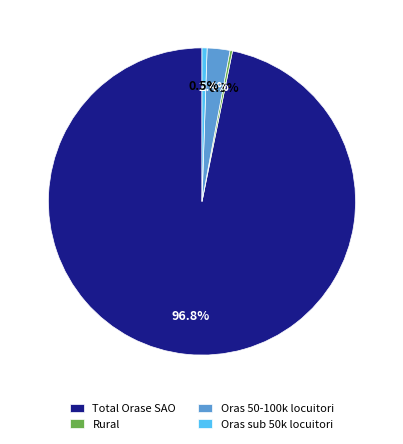

Which category has the biggest portion of the pie?

Total Orase SAO